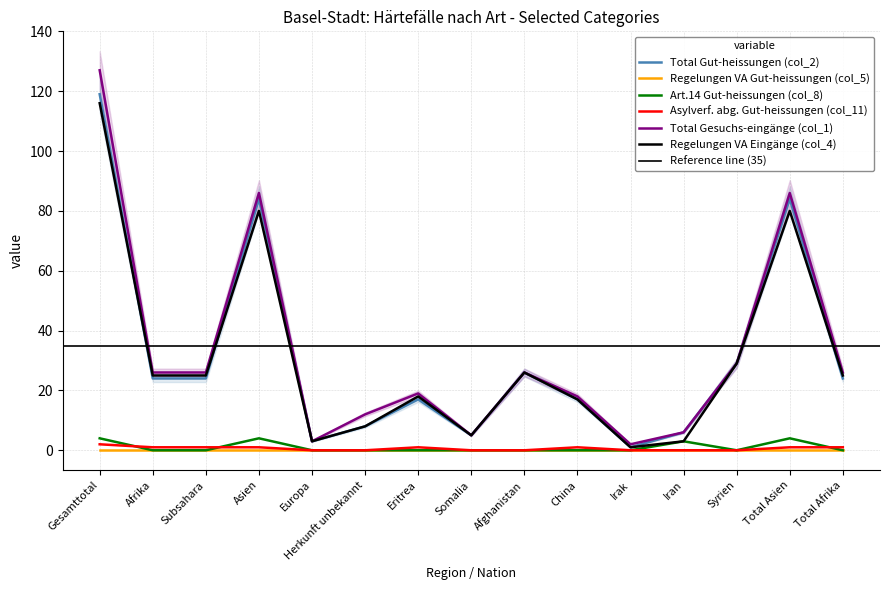

Is it true that Total Gesuchs-eingänge (col_1) equals 26 at Subsahara?

True